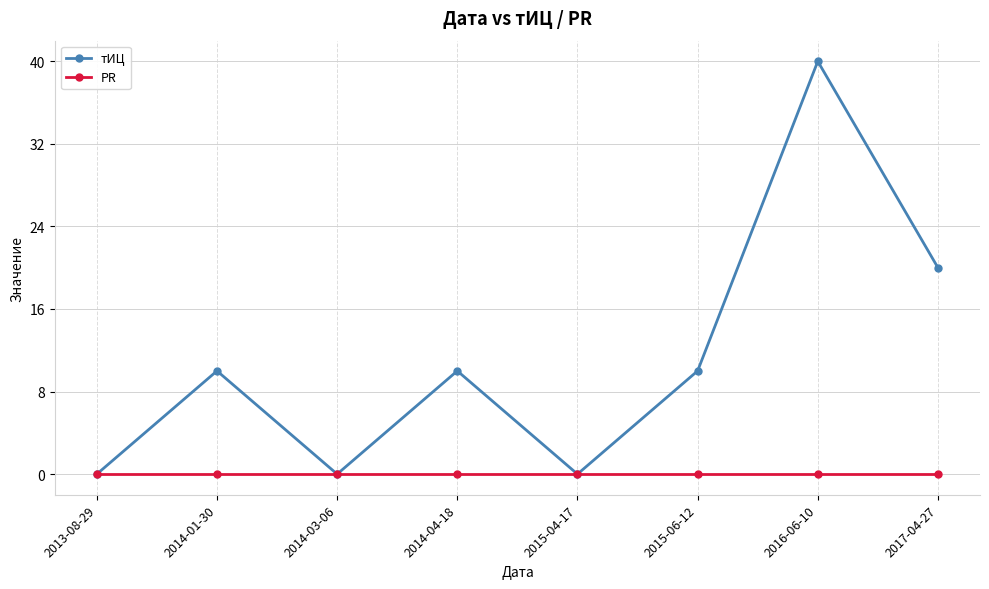

True or false: тИЦ has more than 2 points higher than both neighbors.

True